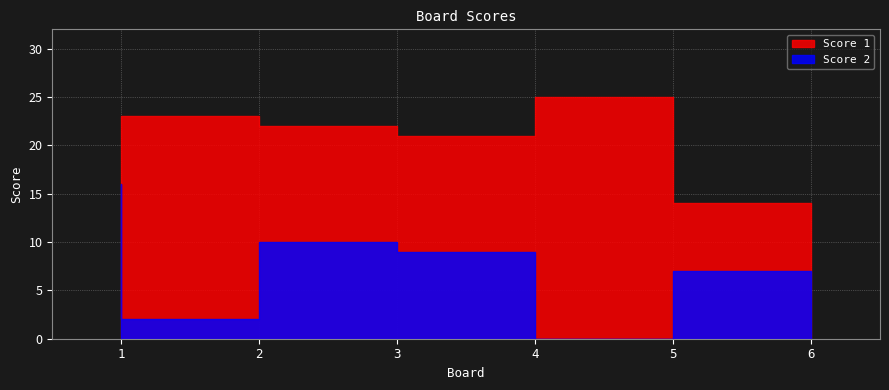

At which category does Score 1 reach its first local peak?

2